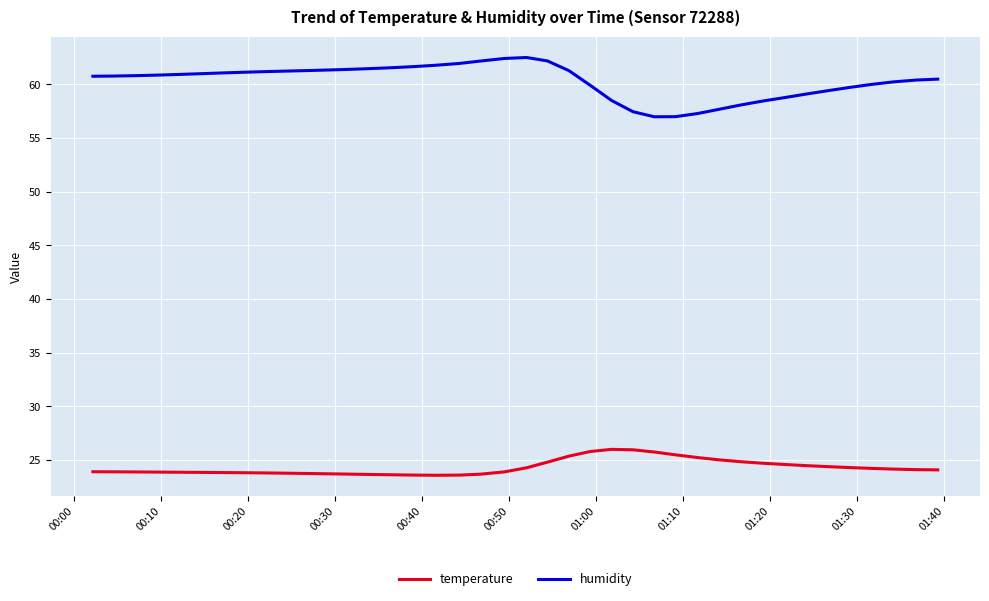

True or false: humidity and temperature intersect in this chart.

False